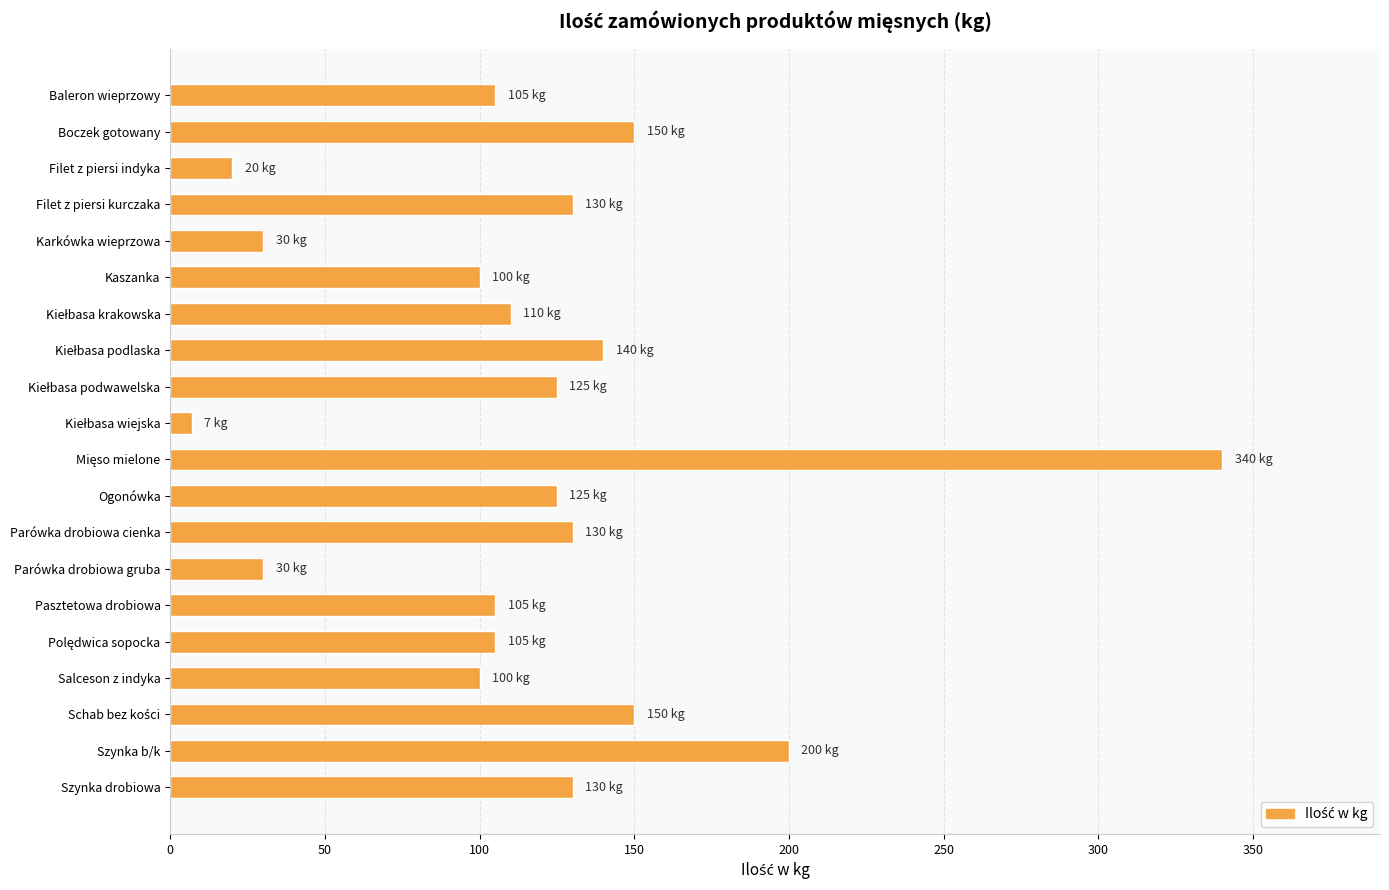

The value at Filet z piersi kurczaka is 203. True or false?

False